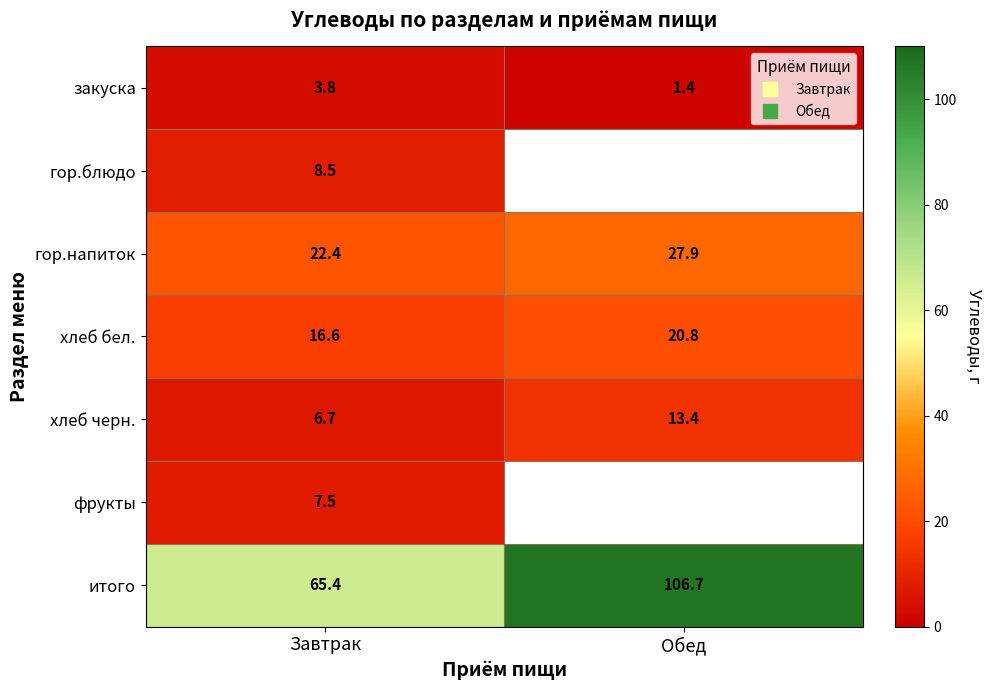

At which category does the chart reach its minimum across all series?

Обед